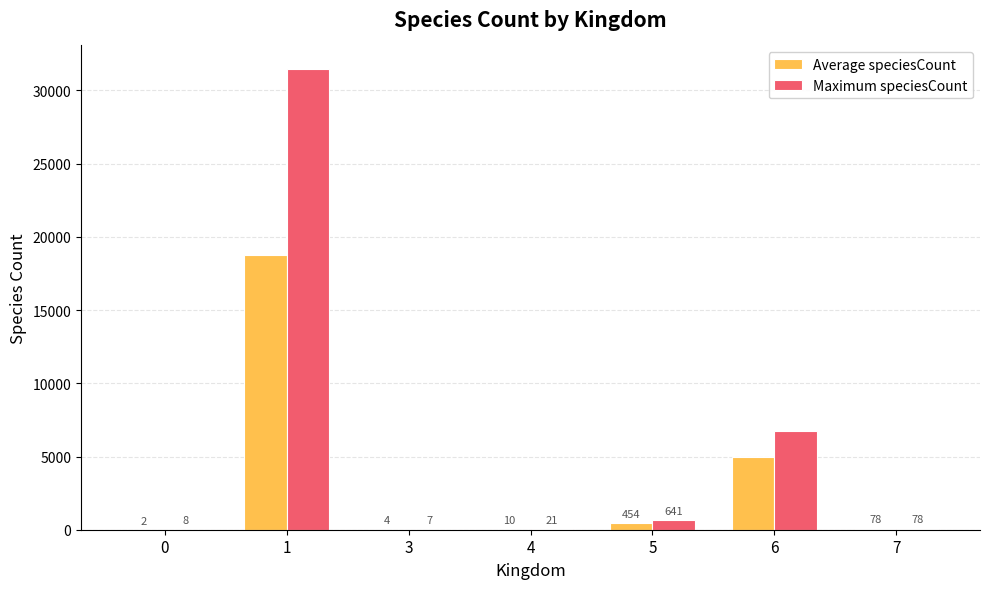

What is the maximum value for Maximum speciesCount?

31501.0